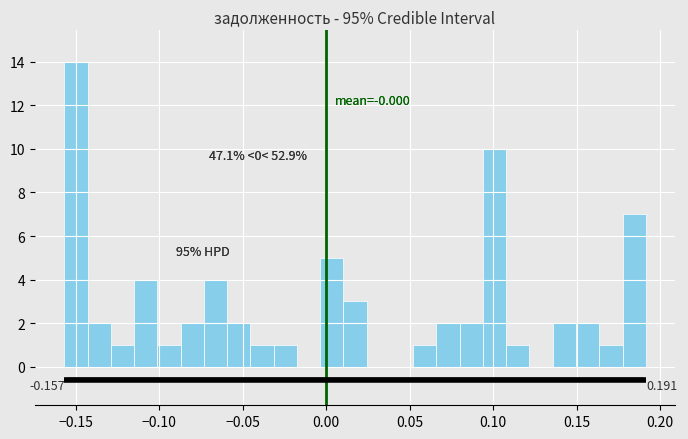

Around what value on the x-axis is the tallest bar? Give the approximate position of its centre, as read against the axis.

-0.150